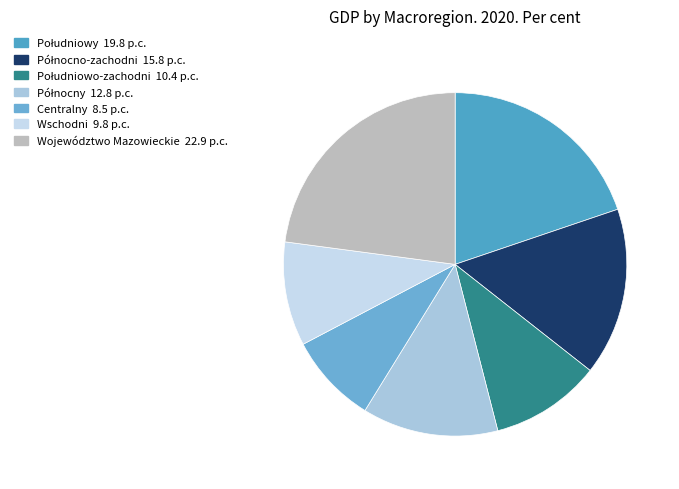

To the nearest percent, what portion does Wschodni represent?

10%